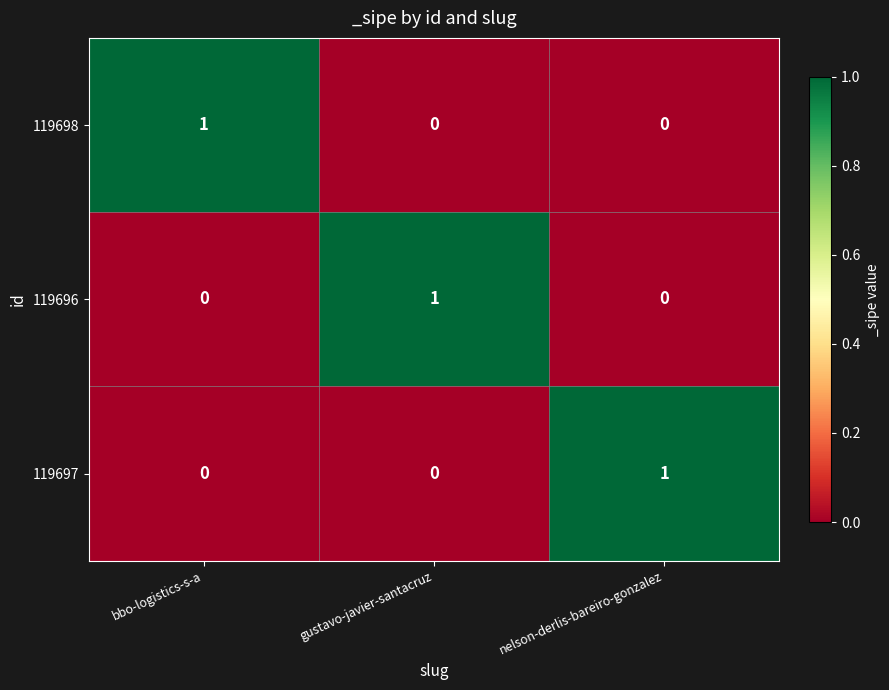

The 119698 series shows 0 at gustavo-javier-santacruz. True or false?

True